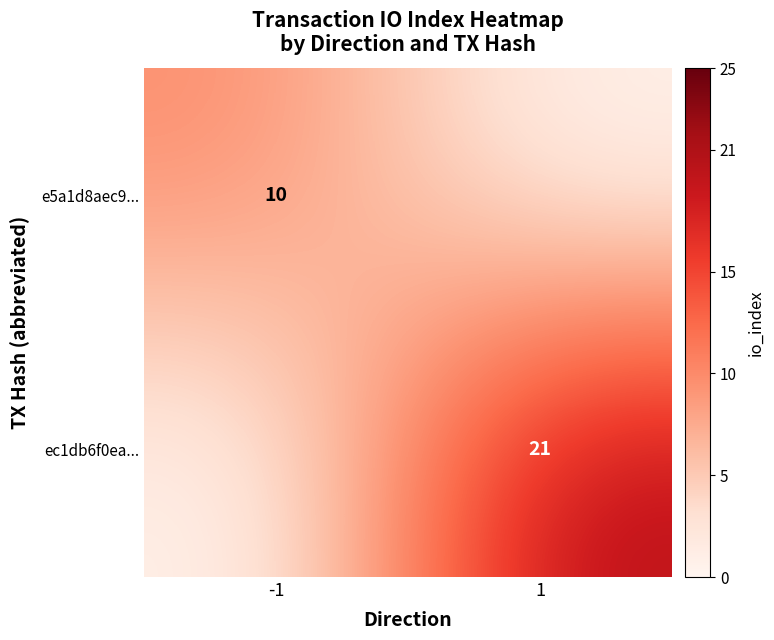

The ec1db6f0ea... series shows 31 at 1. True or false?

False